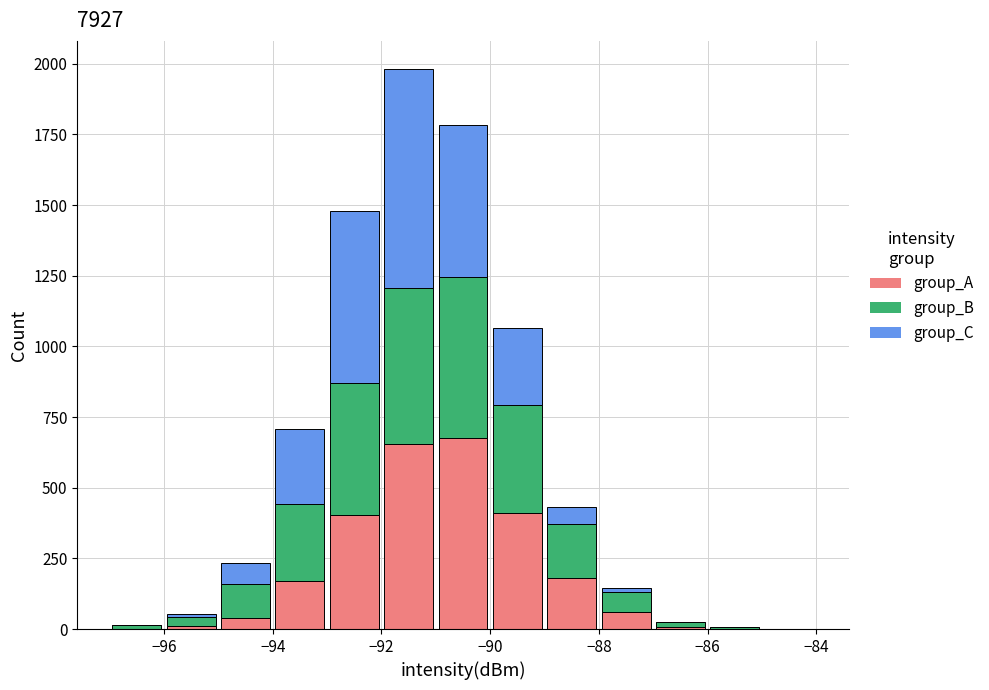

Which range on the x-axis has the tallest stacked bar (by total height)?

-92 to -91